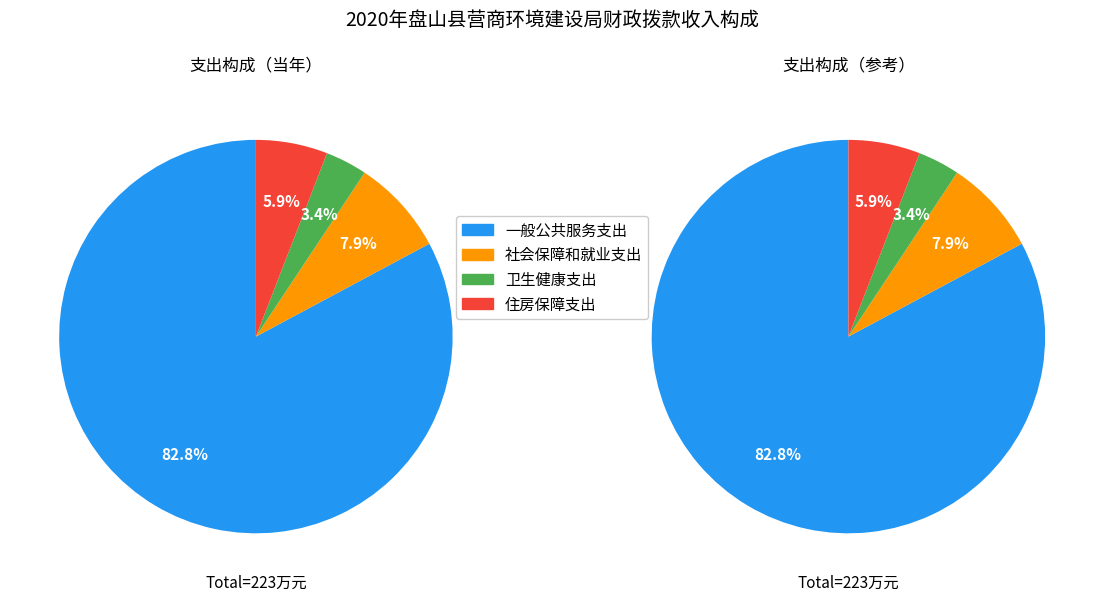

To the nearest percent, what is the difference between the largest and smallest slice percentages?

79%